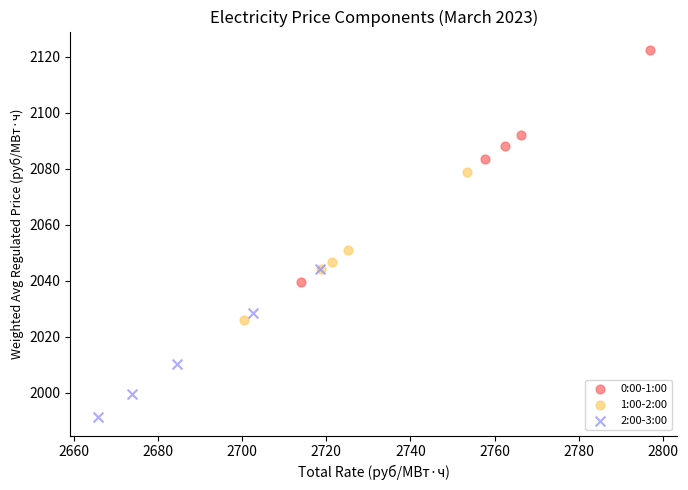

Which series contains the lowest Y value?

2:00-3:00